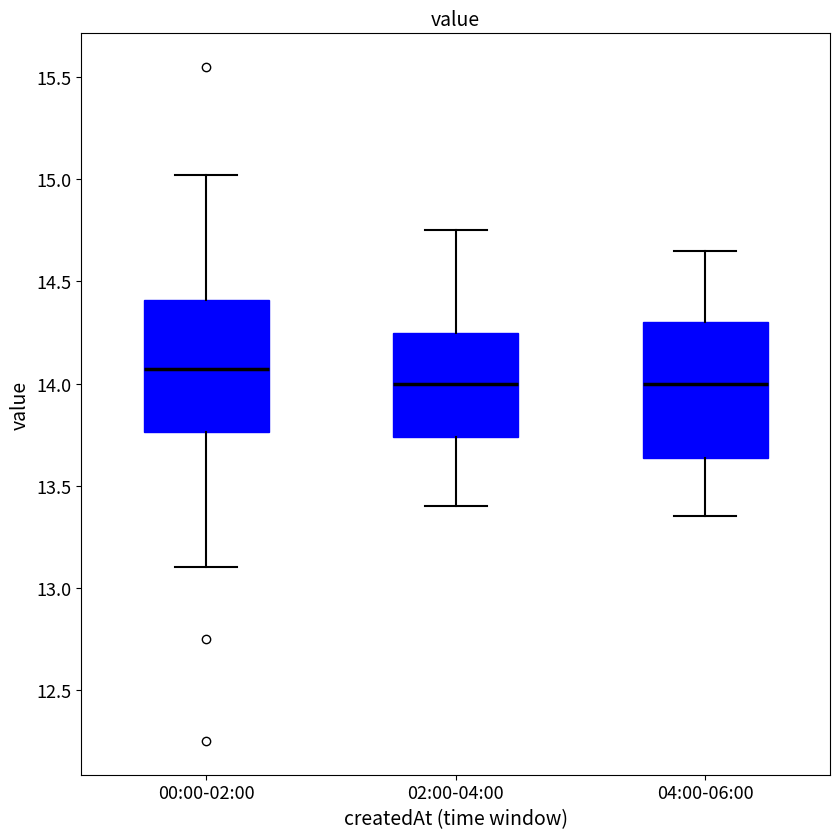

Which box has the highest median line?

00:00-02:00